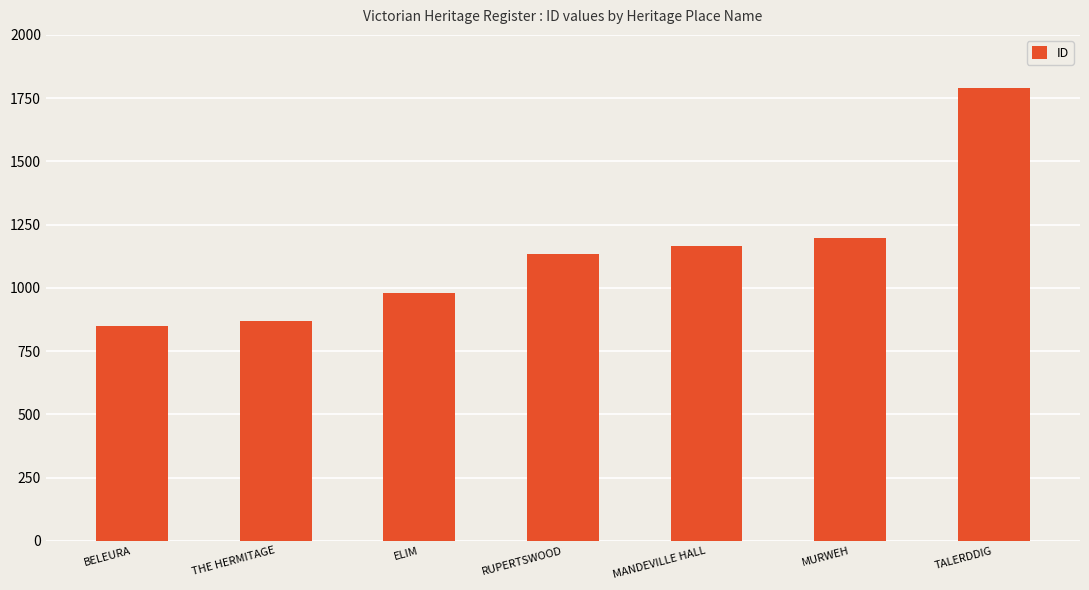

At which category does the chart reach its peak across all series?

TALERDDIG